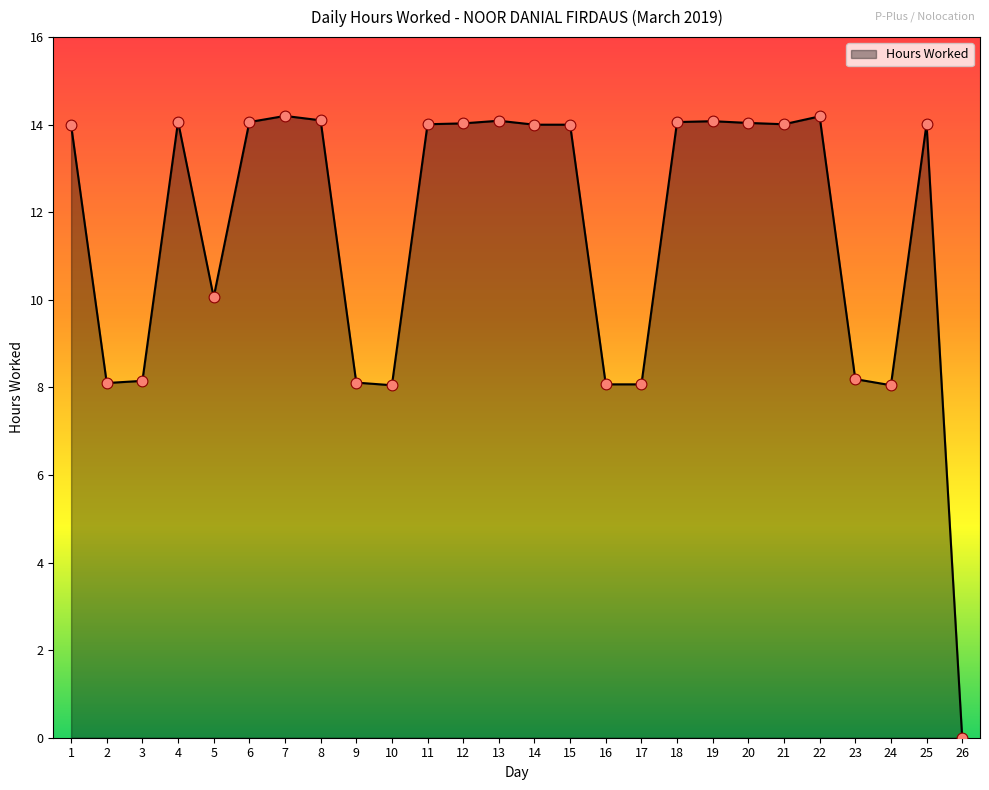

Between 11 and 23, which is larger?

11